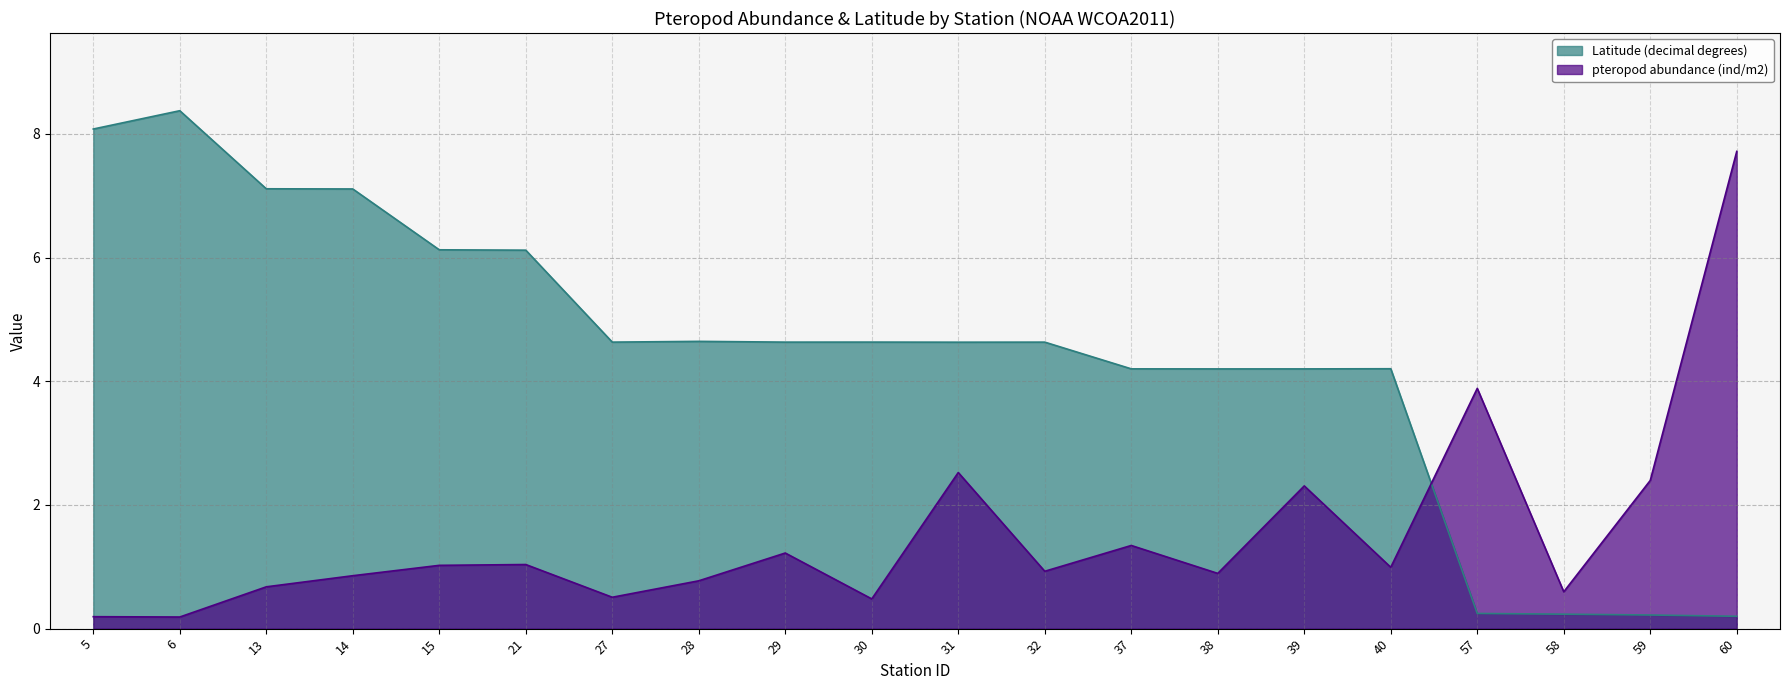

Rank the series by their average value, from lowest to highest.

pteropod abundance (ind/m2), Latitude (decimal degrees)